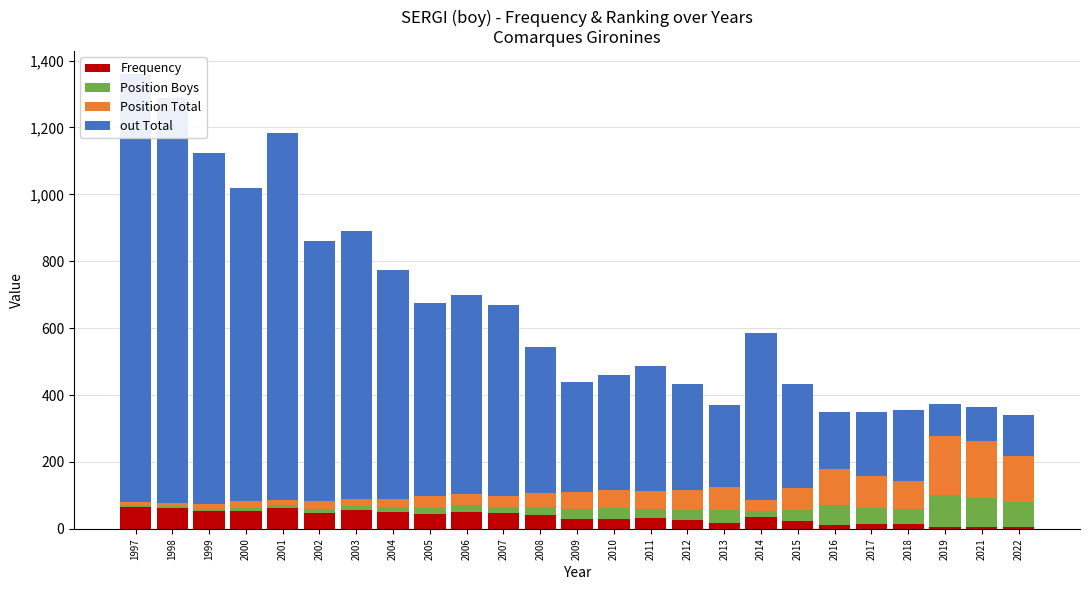

What are all the series names shown in the legend?

Frequency, Position Boys, Position Total, out Total